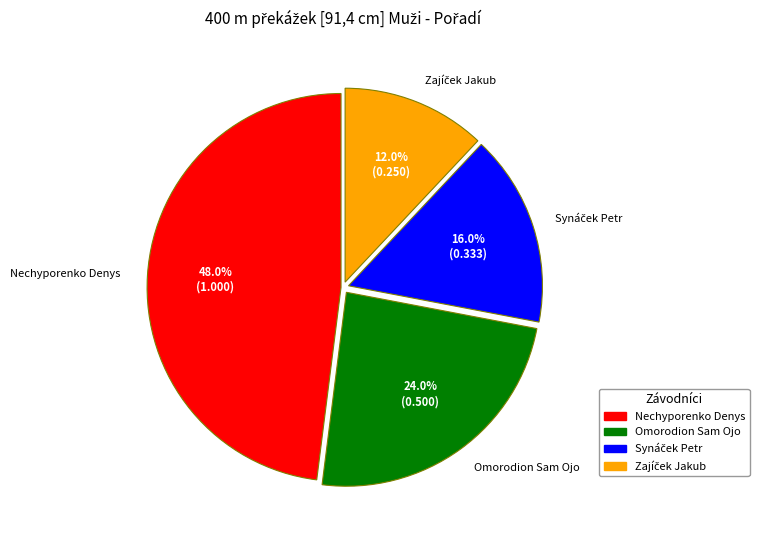

Is there any slice that represents more than half of the pie?

No